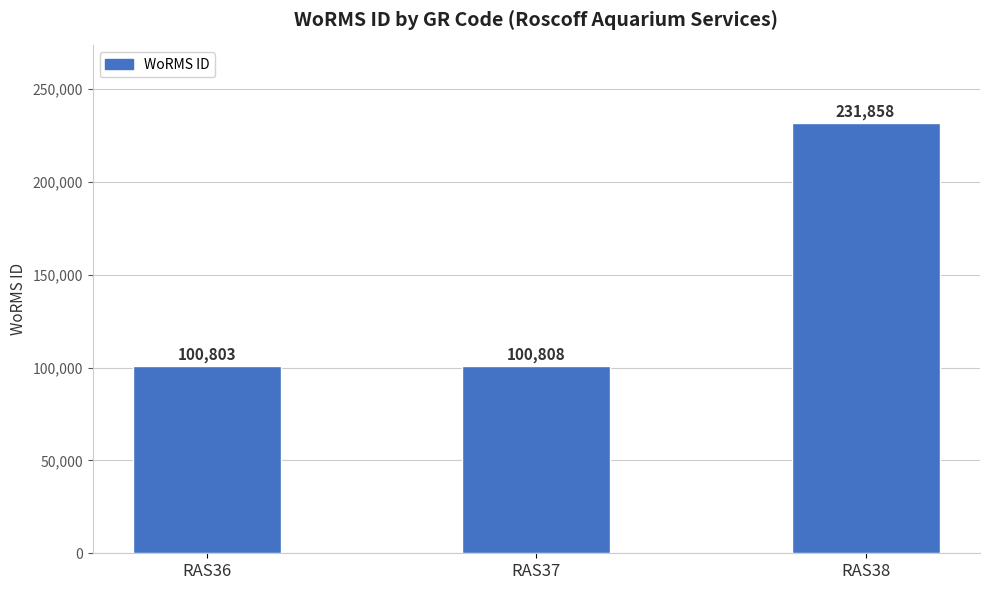

List the labels in order of value, largest first.

RAS38, RAS37, RAS36